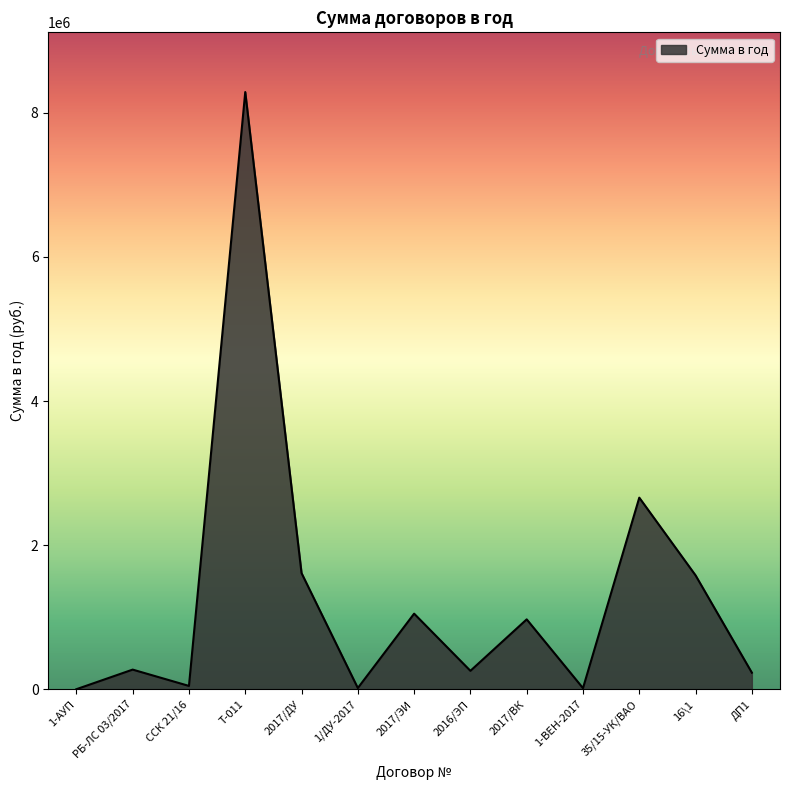

What is the sum of all values?

16988176.1